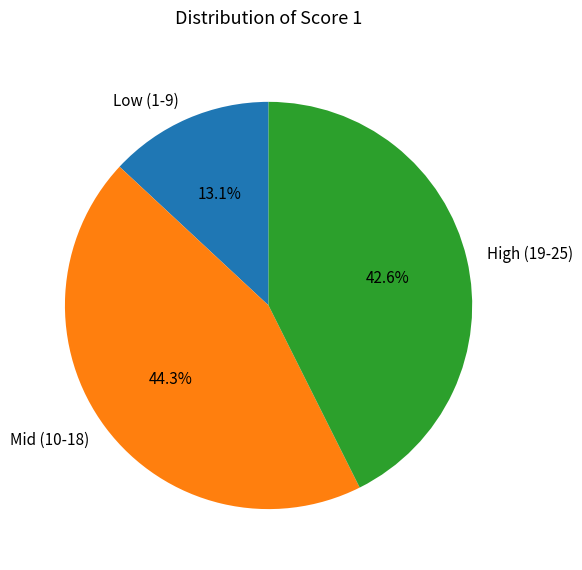

What is the ratio of the value at High (19-25) to the value at Mid (10-18)?

1.0